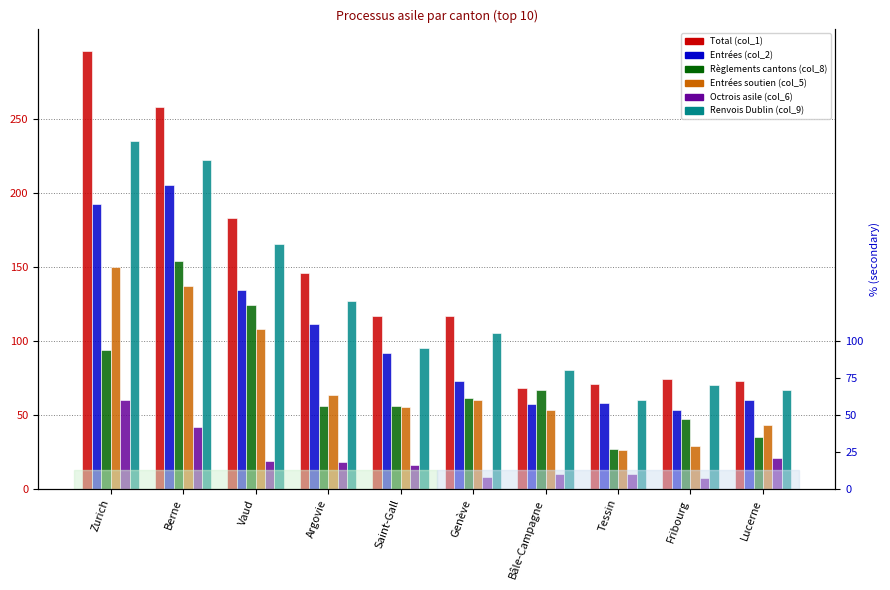

True or false: Entrées (col_2) has a value of 73 at Genève.

True